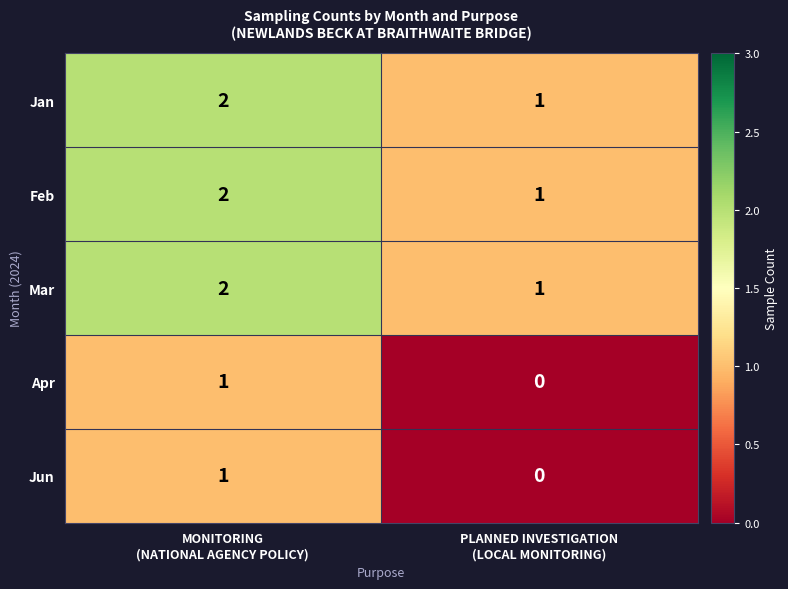

What is the sum of all Mar values?

3